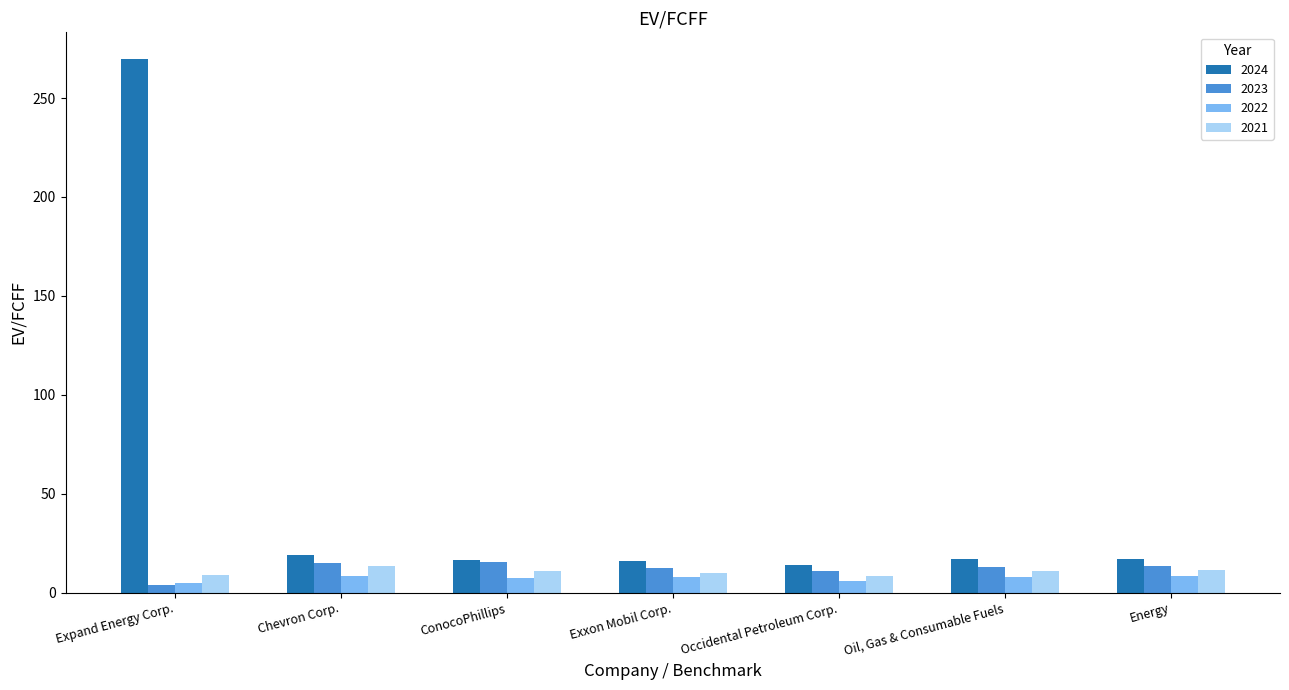

Count the number of categories in the chart.

7